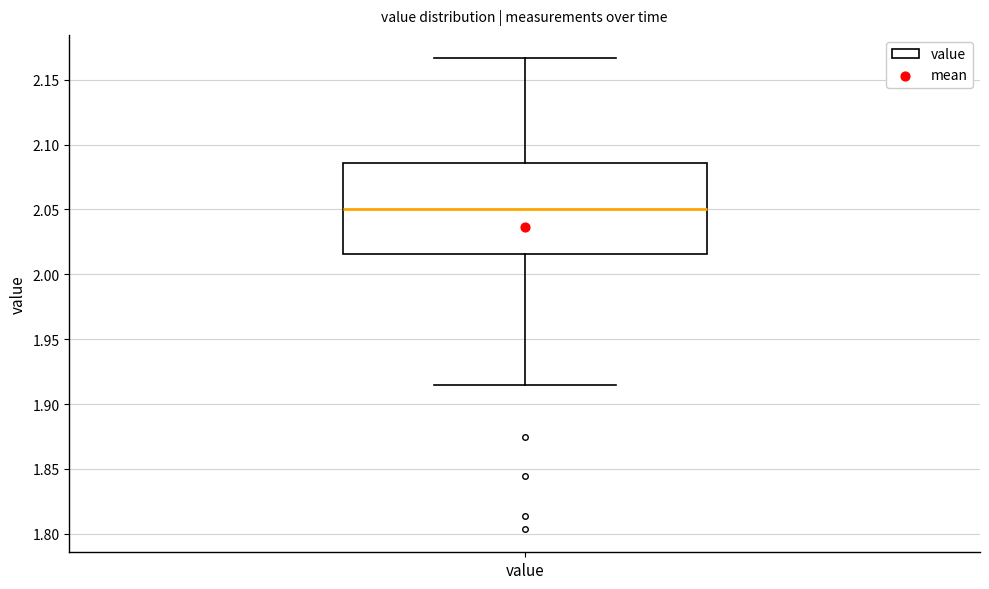

Where does the lower whisker of the box for value end on the y-axis? The values are not printed on the chart, so give them approximately, as read against the axis.

1.915